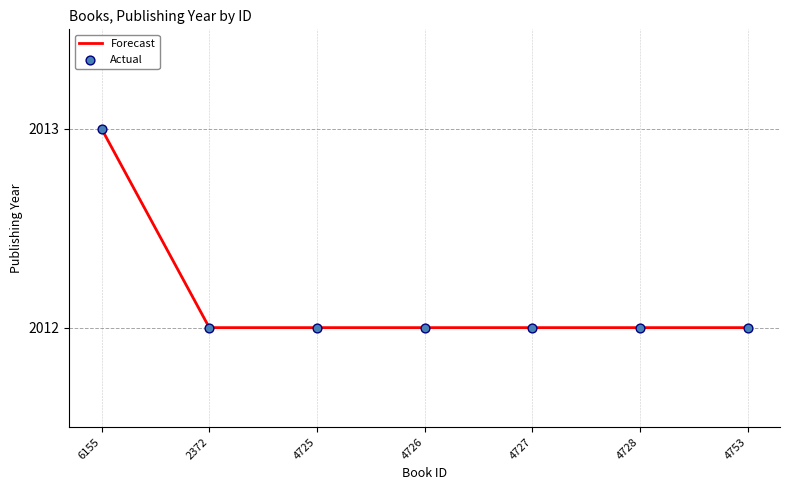

What is the greatest value displayed?

2013